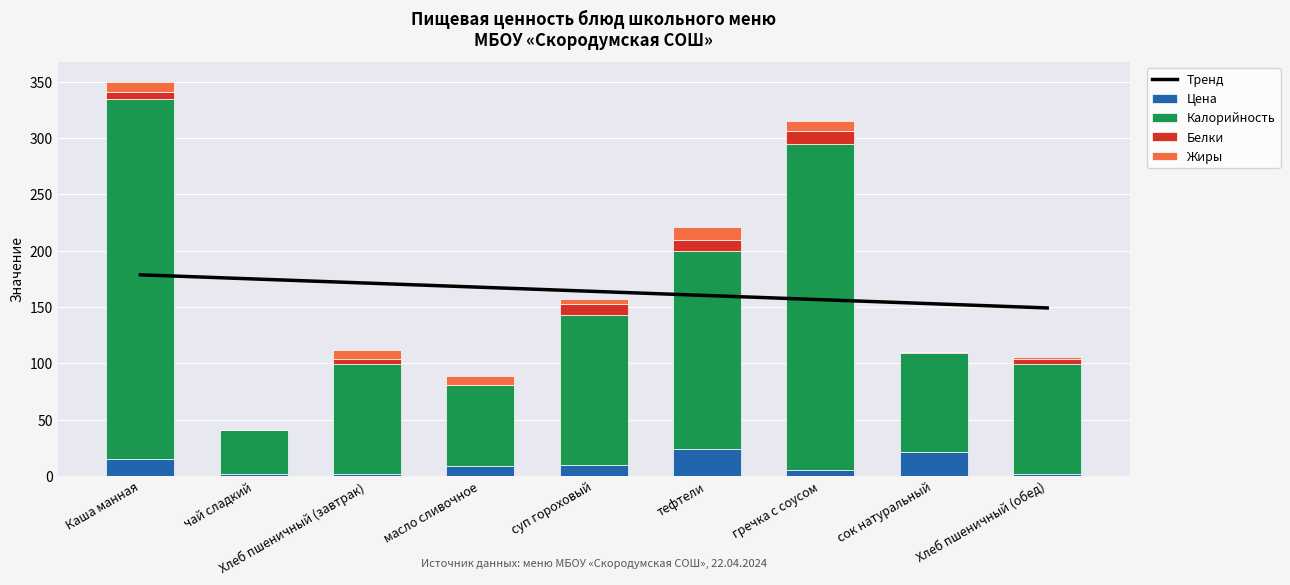

What is the label of the 1st bar from the right?

Хлеб пшеничный (обед)